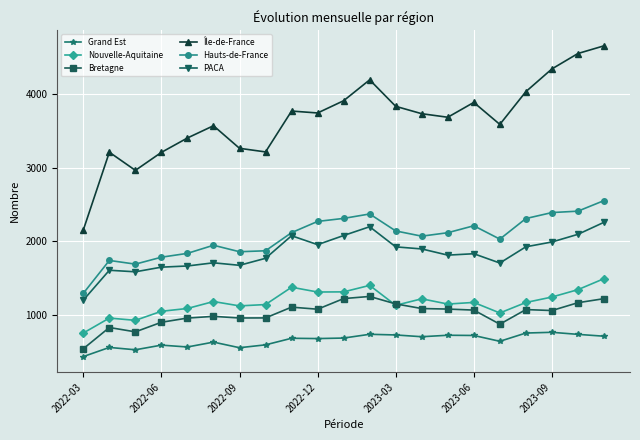

What is the value of the Nouvelle-Aquitaine point at the 10th from the left?

1313